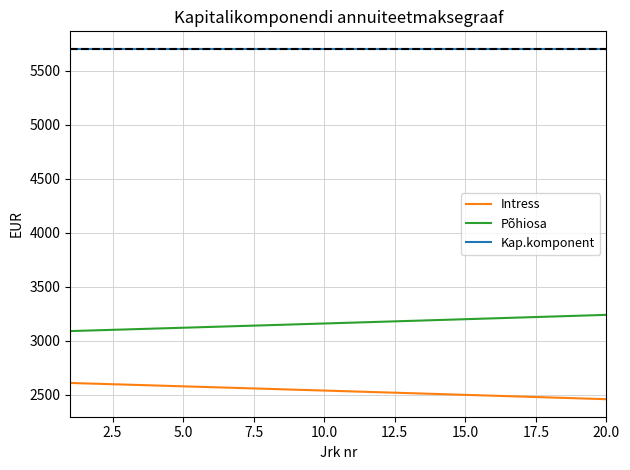

List the series in order of their peak value, lowest first.

Intress, Põhiosa, Kap.komponent